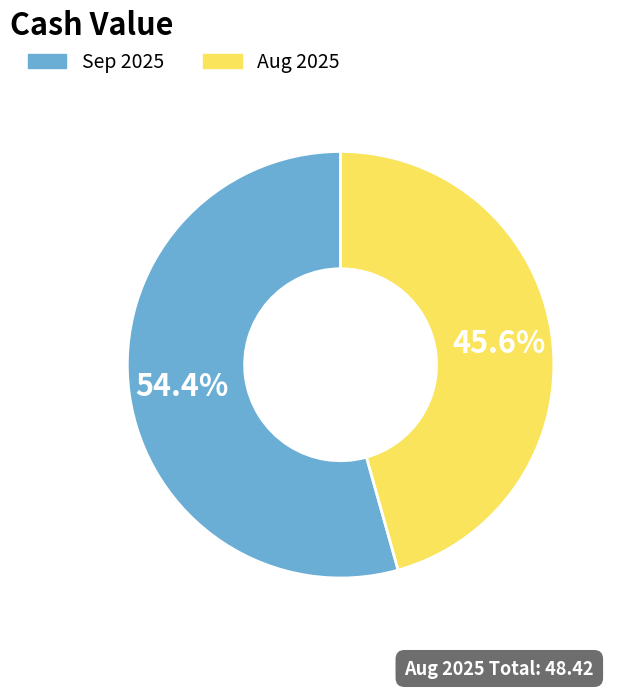

How many slices are in this pie chart?

2